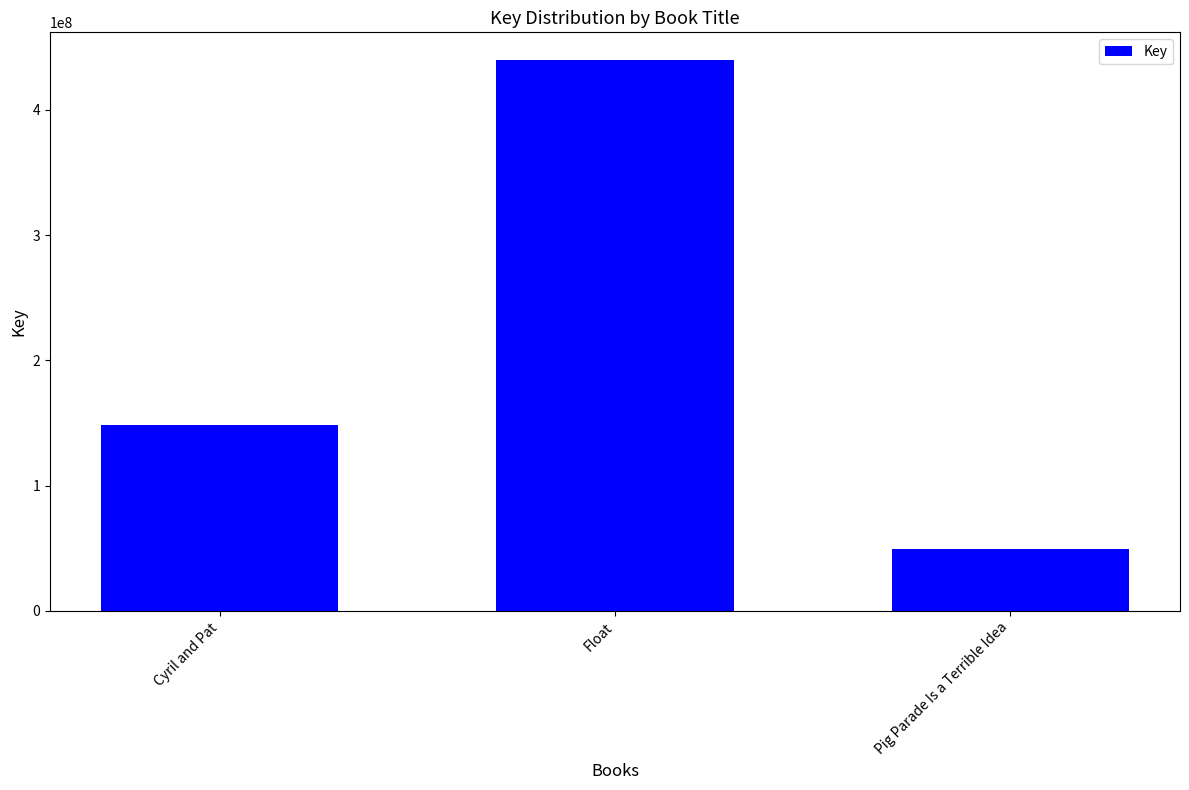

Reading left to right, transcribe all the data shown in this chart.

148432244	439985674	49649706